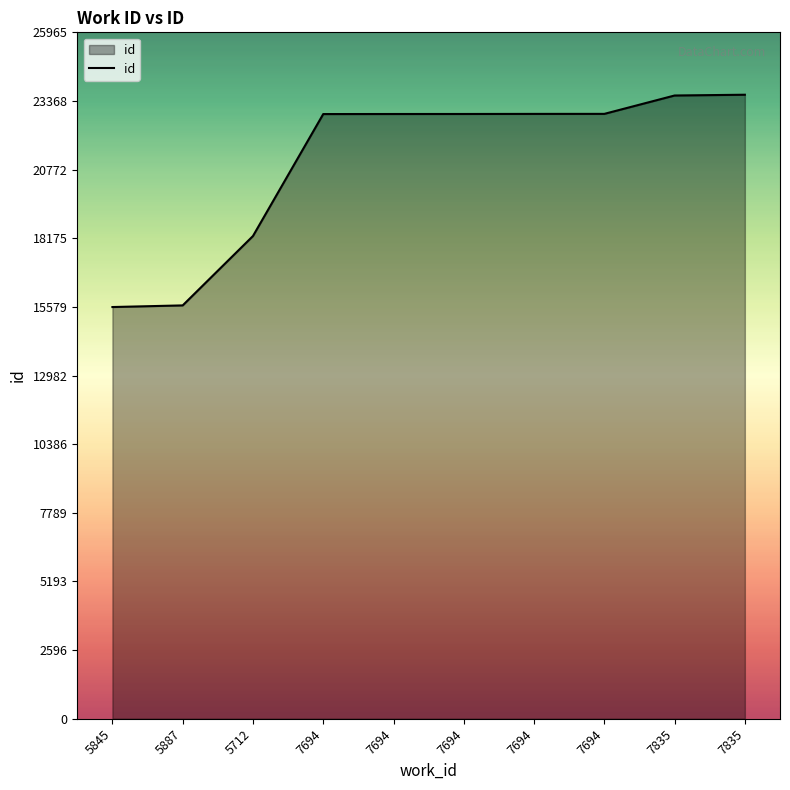

Does the chart have visible grid lines?

No